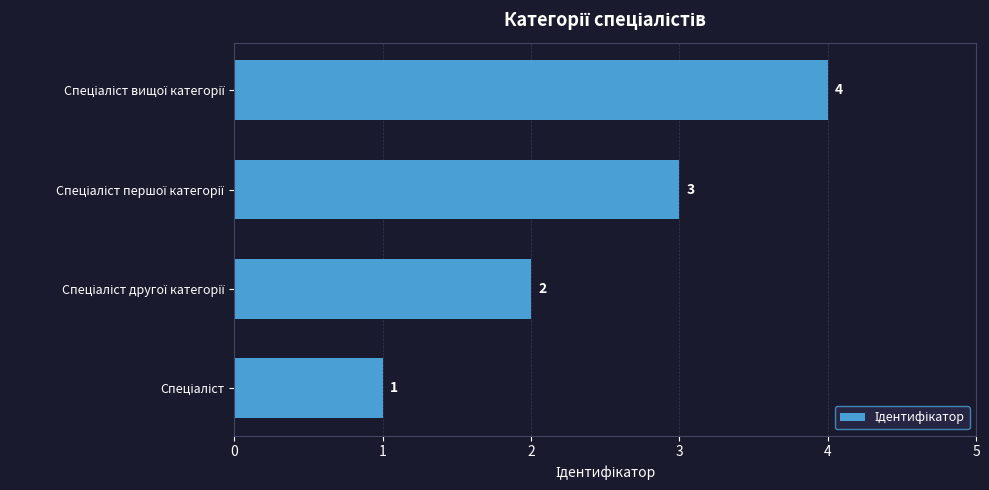

Does the chart contain stacked bars?

No